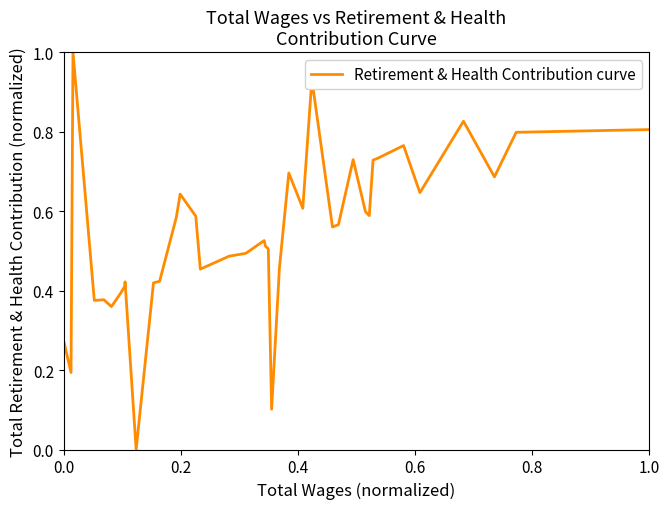

What is the difference between the maximum and minimum values?

1.0